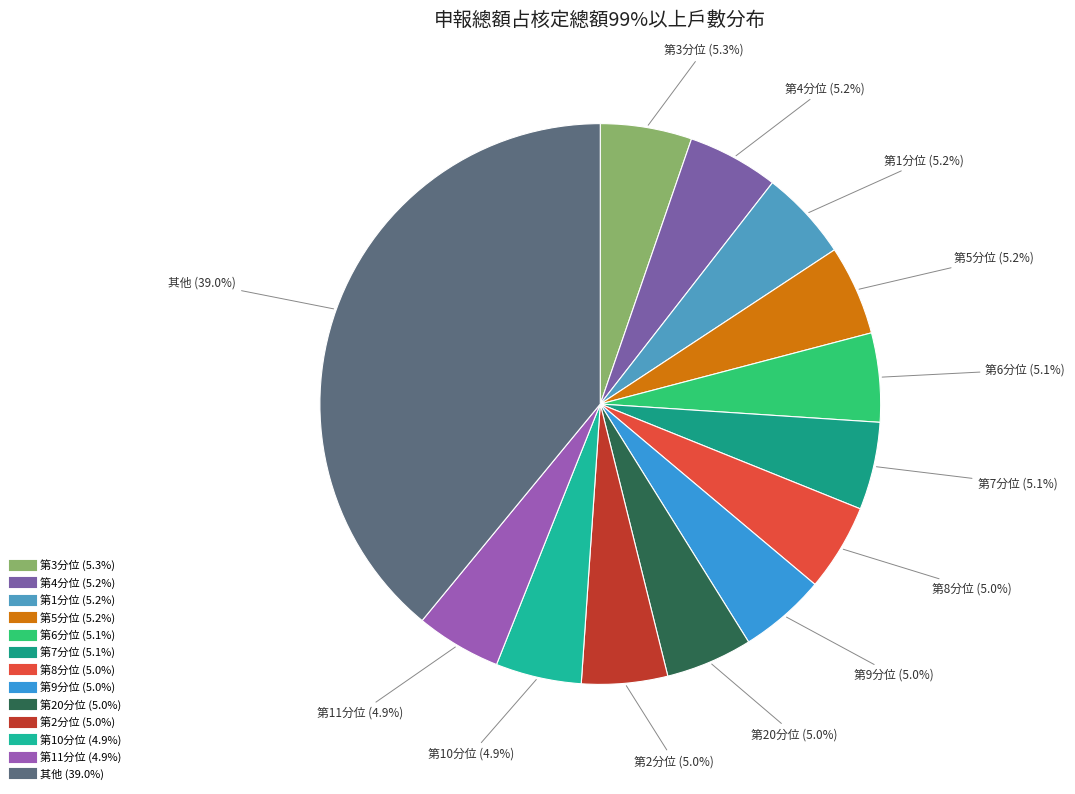

How many segments does this pie chart have?

13